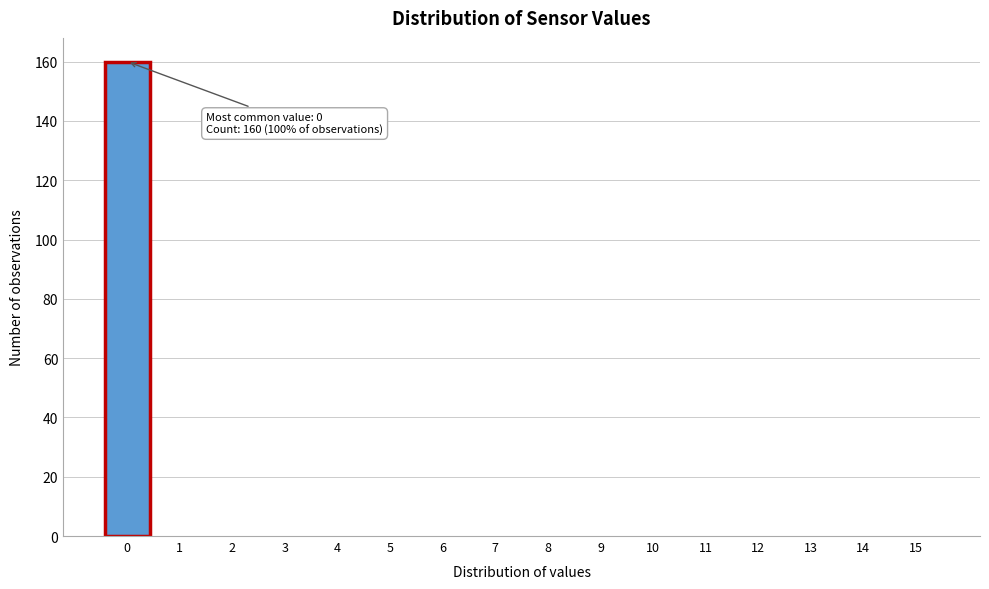

Reading right to left, what are all the values shown in this chart?

15=0	14=0	13=0	12=0	11=0	10=0	9=0	8=0	7=0	6=0	5=0	4=0	3=0	2=0	1=0	0=160